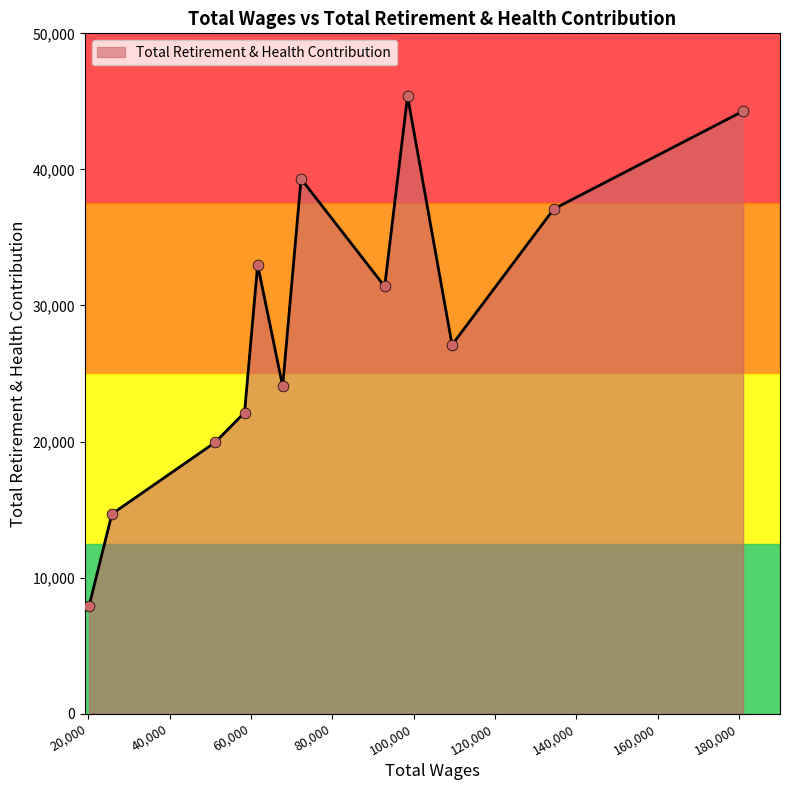

What is the difference between the maximum and minimum values?

37485